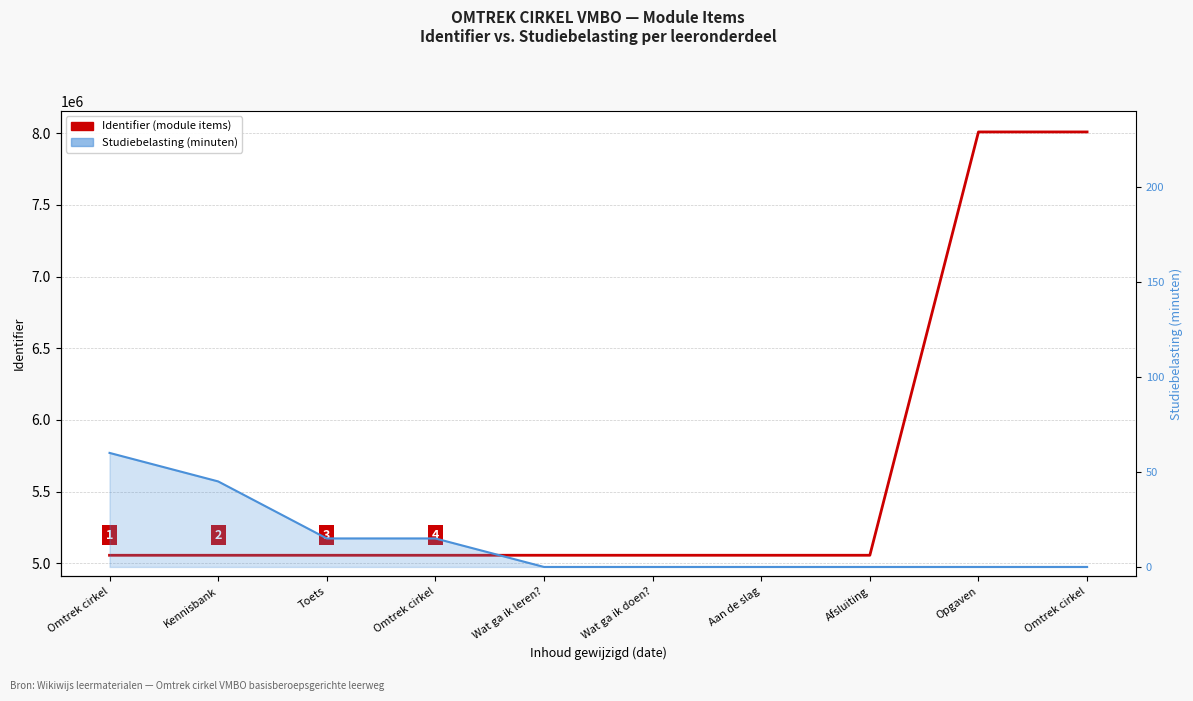

True or false: Studiebelasting (minuten) and Identifier (Omtrek cirkel module items) cross at least once.

False